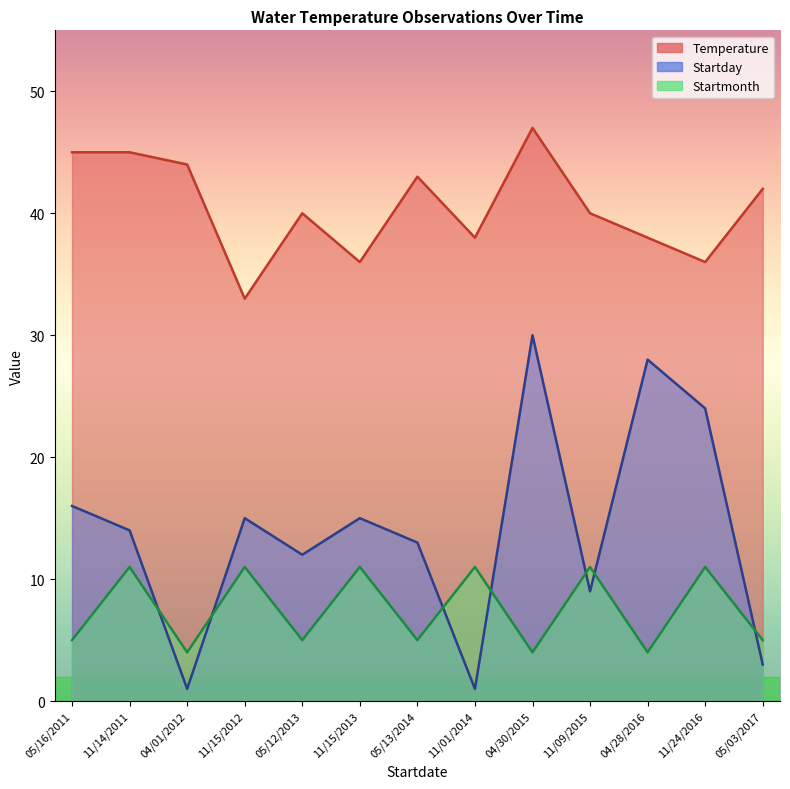

List the labels in order of Startmonth value, largest first.

11/14/2011, 11/15/2012, 11/15/2013, 11/01/2014, 11/09/2015, 11/24/2016, 05/16/2011, 05/12/2013, 05/13/2014, 05/03/2017, 04/01/2012, 04/30/2015, 04/28/2016